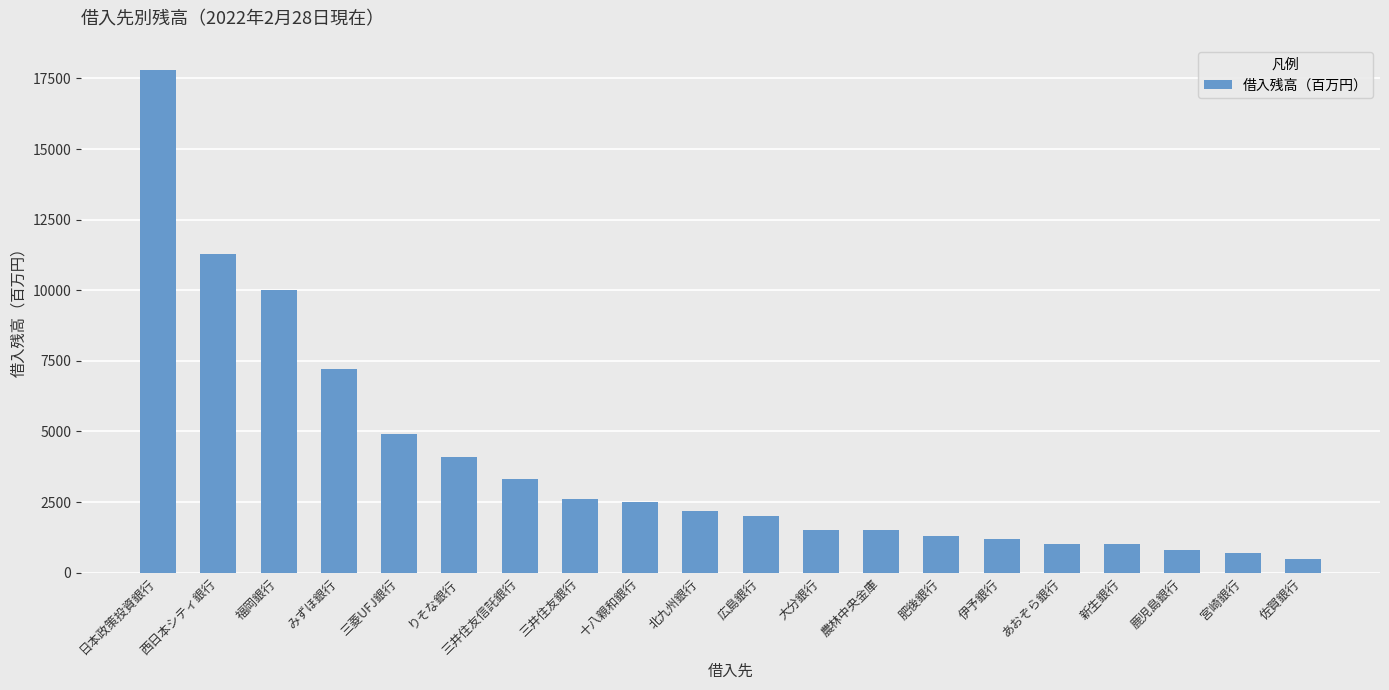

Where is the data nearest to the value 9150?

福岡銀行